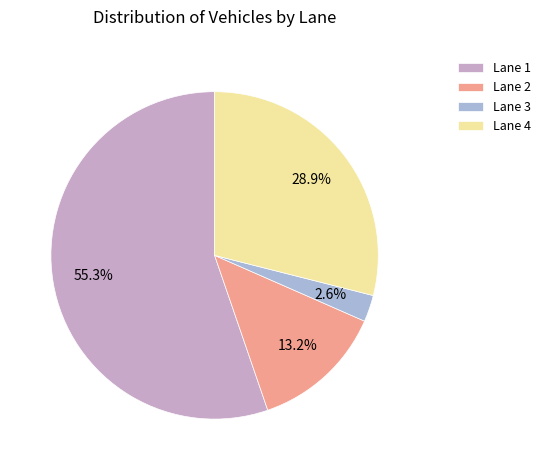

How many slices are in this pie chart?

4